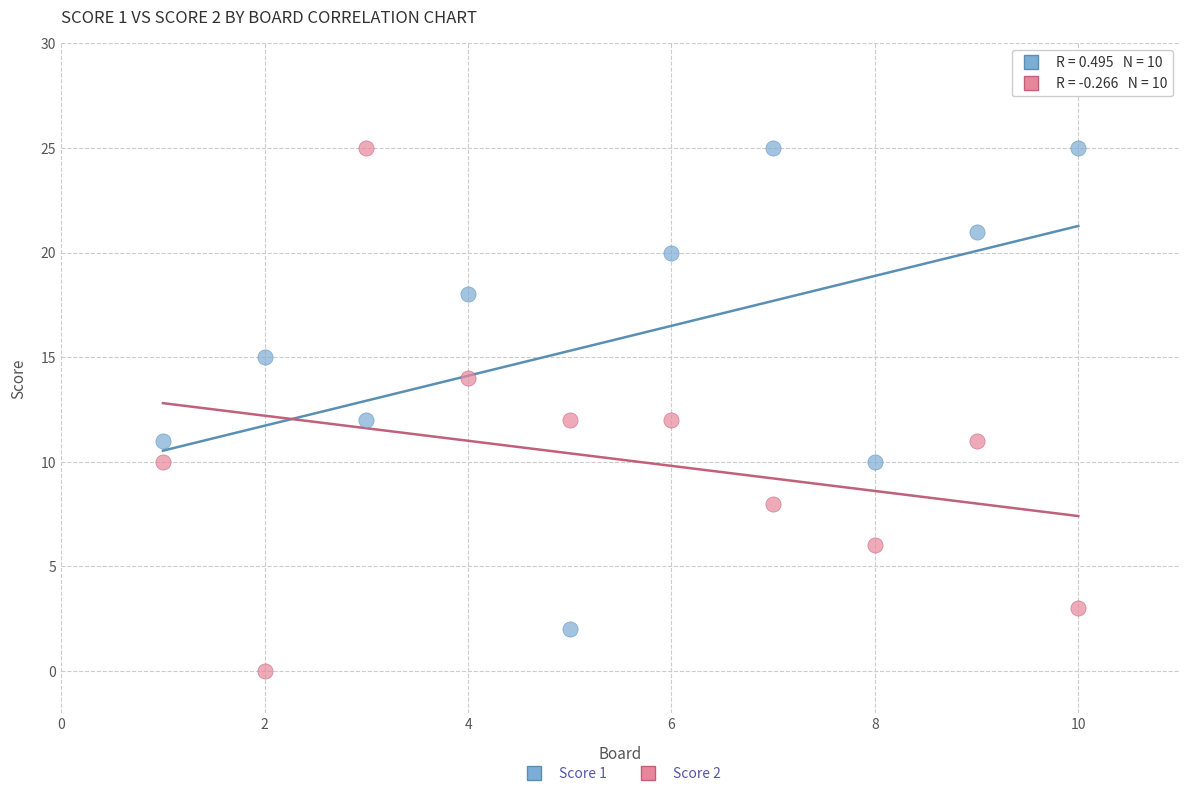

What are all the series names shown in the legend?

Score 1, Score 2